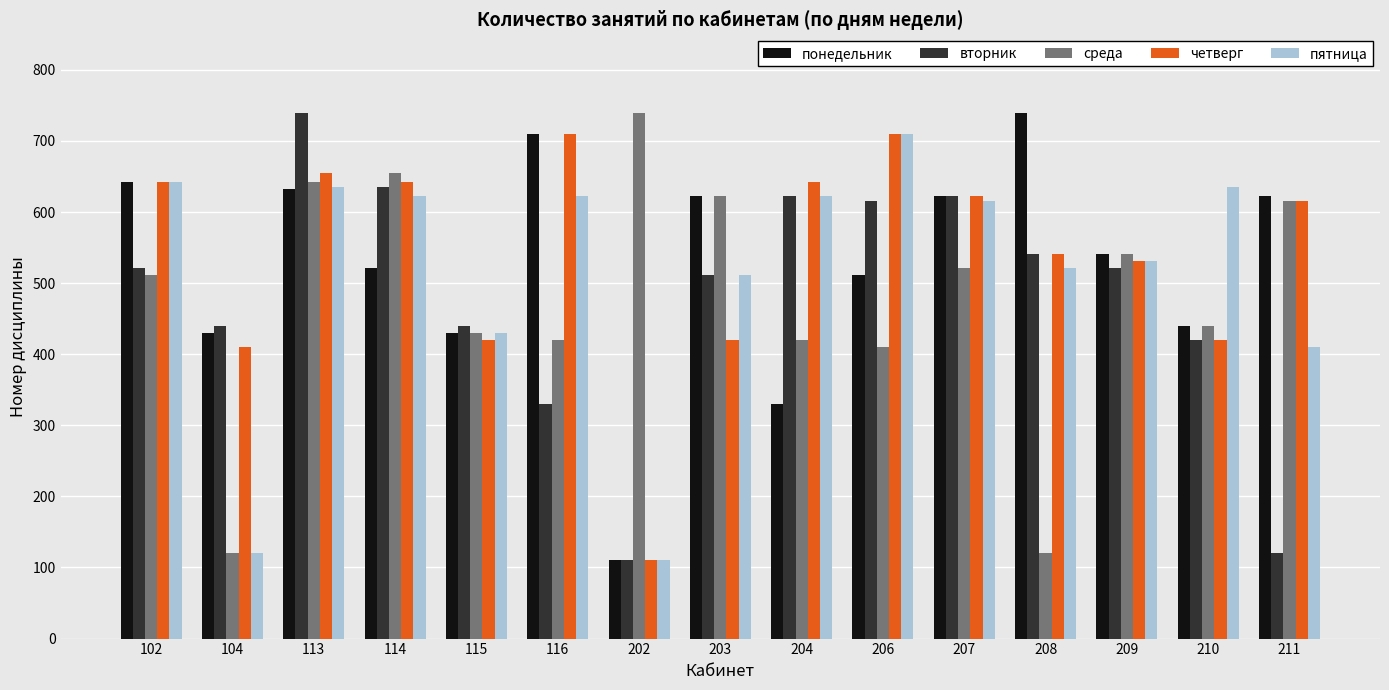

At how many categories does at least one series exceed 362?

15